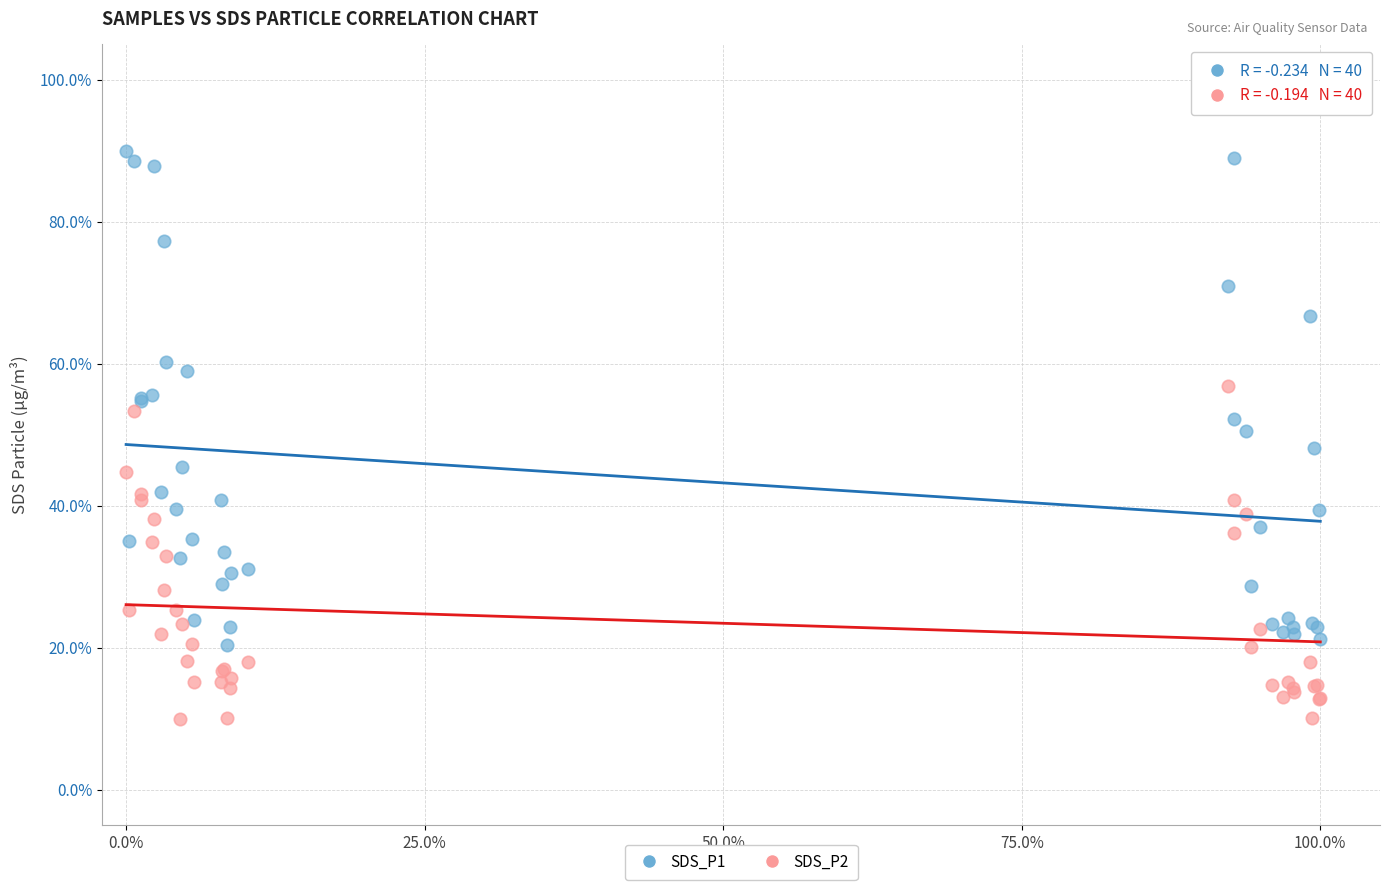

Which series has the largest Y range (max minus min)?

SDS_P1